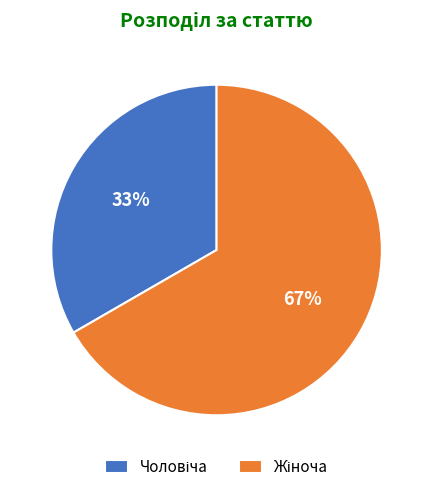

To the nearest percent, what is the average slice percentage?

50%